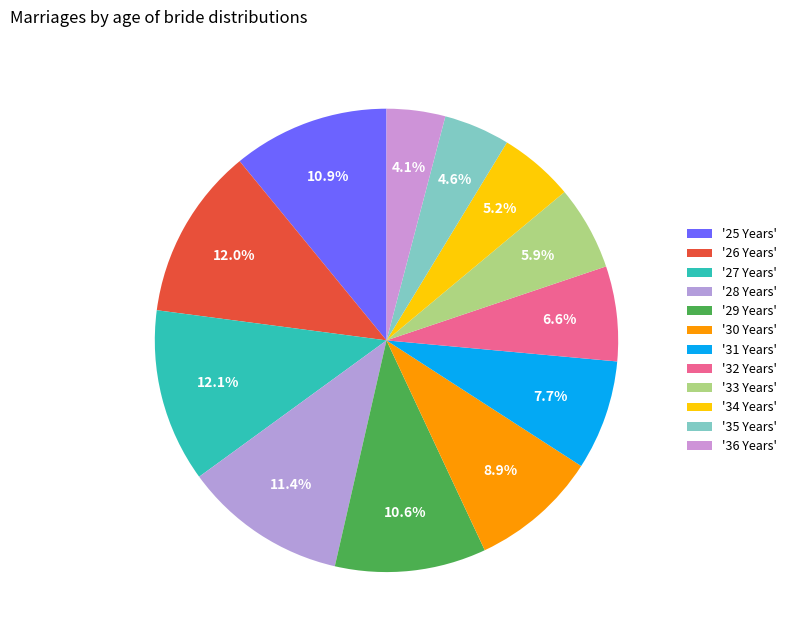

Count the number of slices in the pie.

12